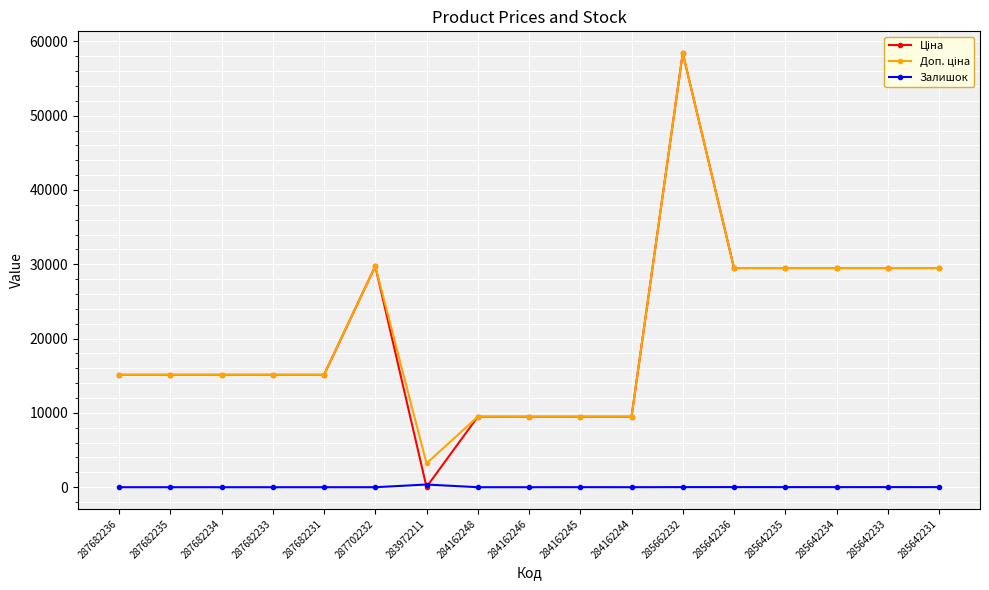

How many series are shown in this chart?

3